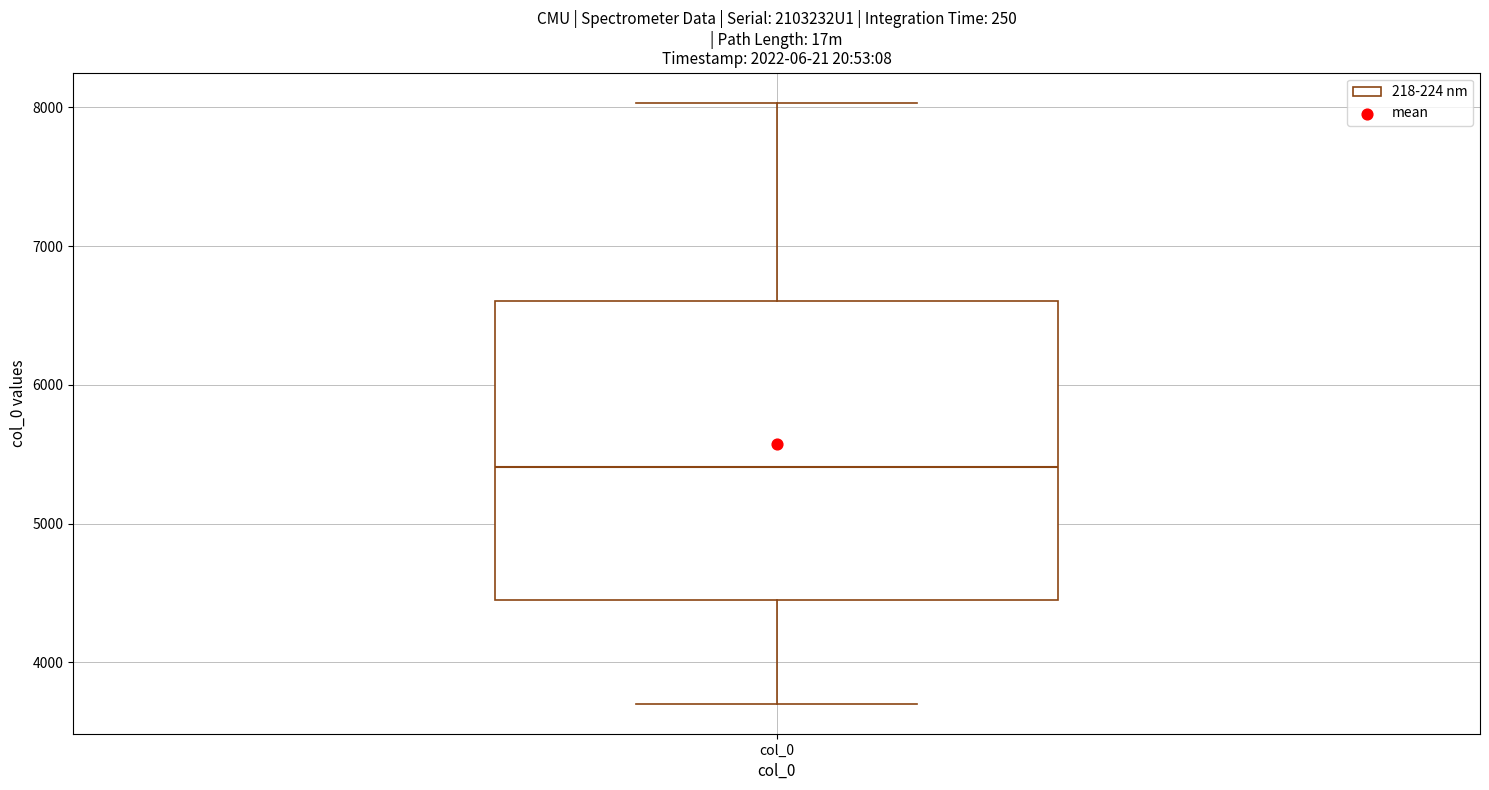

Where does the lower whisker of the box for col_0 end on the y-axis? The values are not printed on the chart, so give them approximately, as read against the axis.

3700